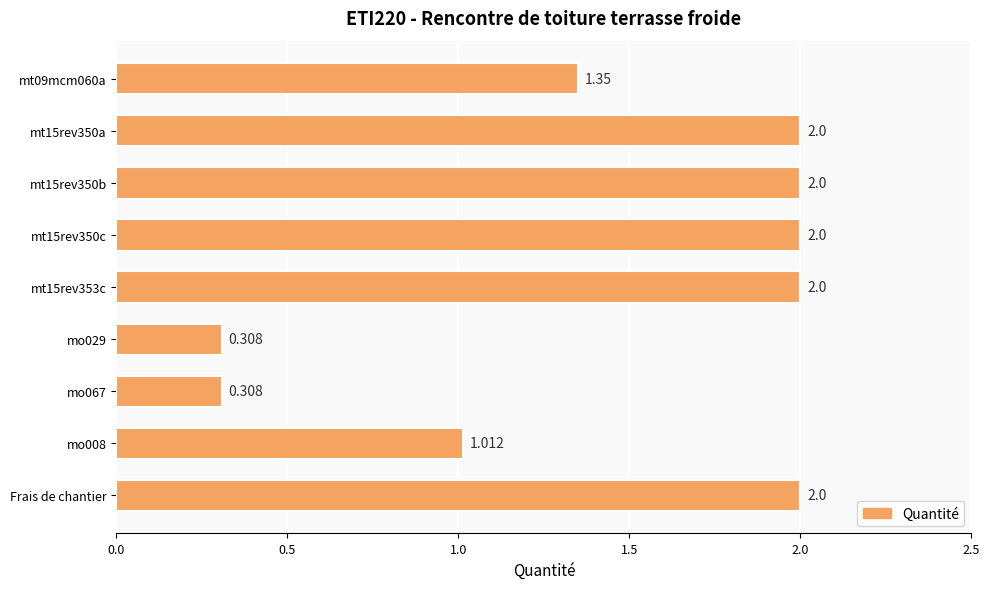

How many categories are shown in the chart?

9